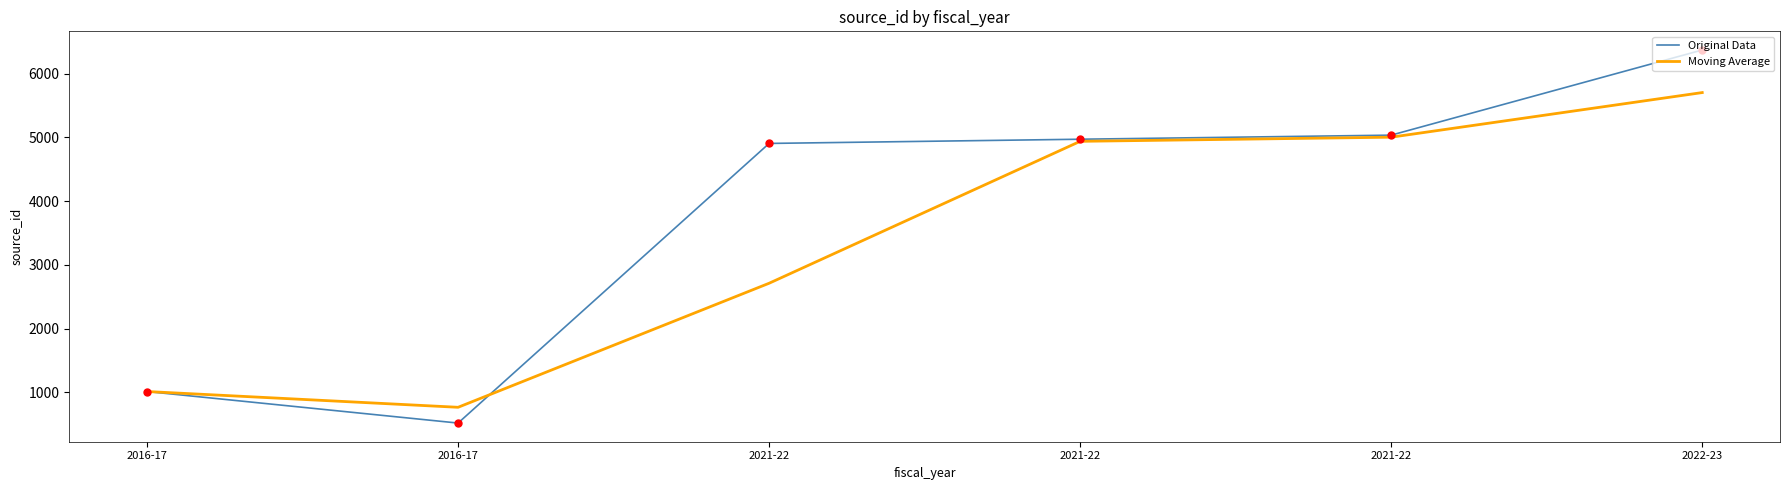

At how many categories does at least one series exceed 5795?

1